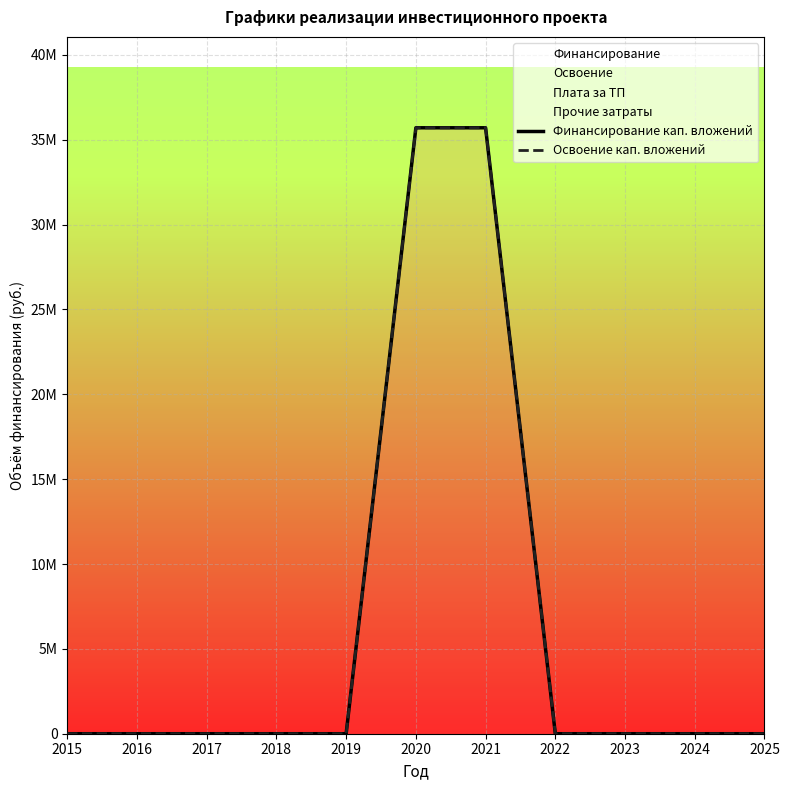

Where is Финансирование кап. вложений nearest to the value 17854033?

2015